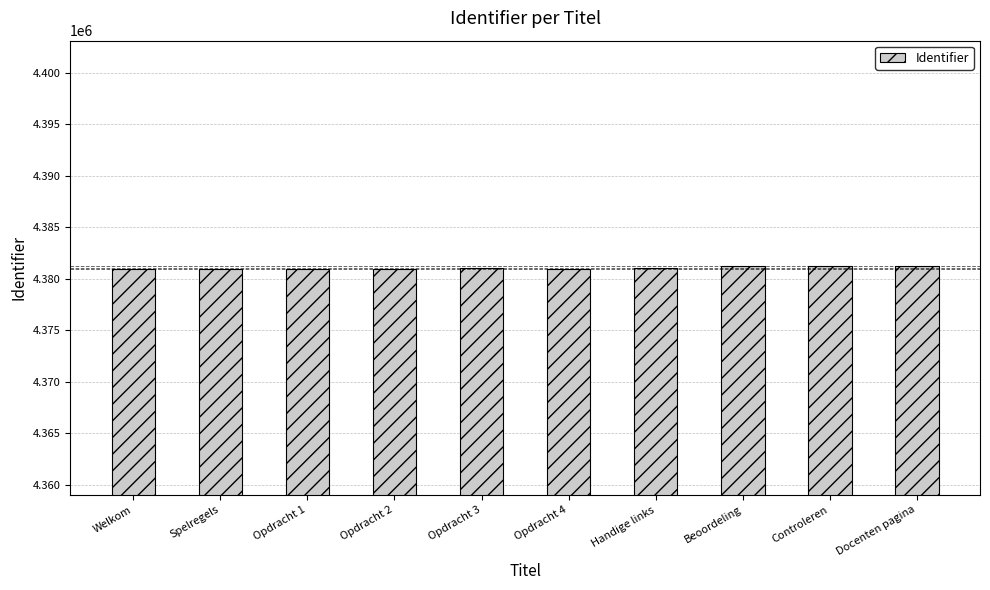

What is the ratio of the value at Docenten pagina to the value at Spelregels?

1.0